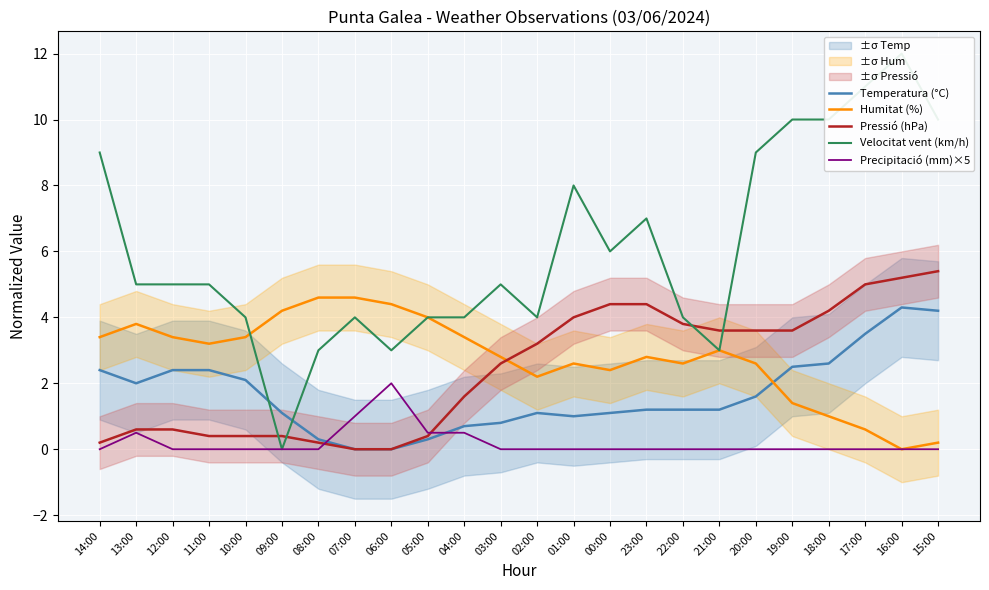

What is the value of the Velocitat vent (km/h) point at the 10th from the left?

4.0